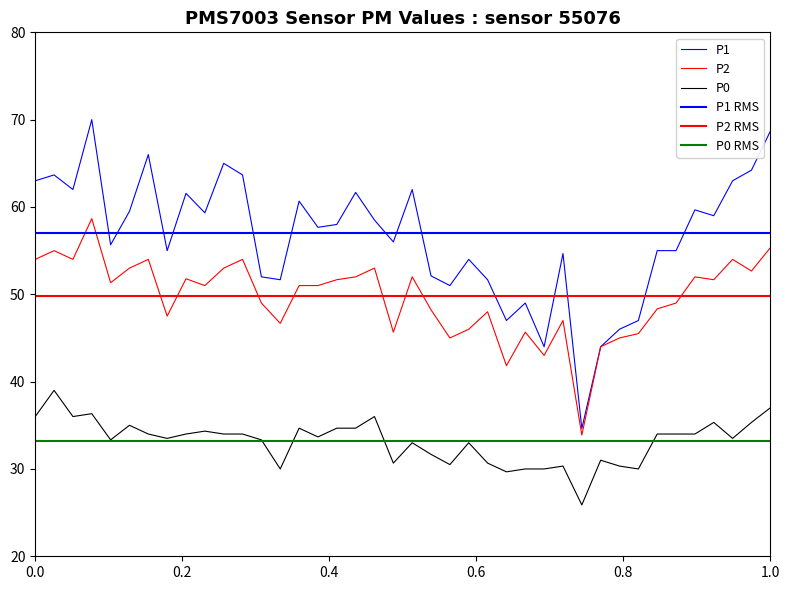

What is the difference between the P2 values at 00:48 and 00:58?

7.3